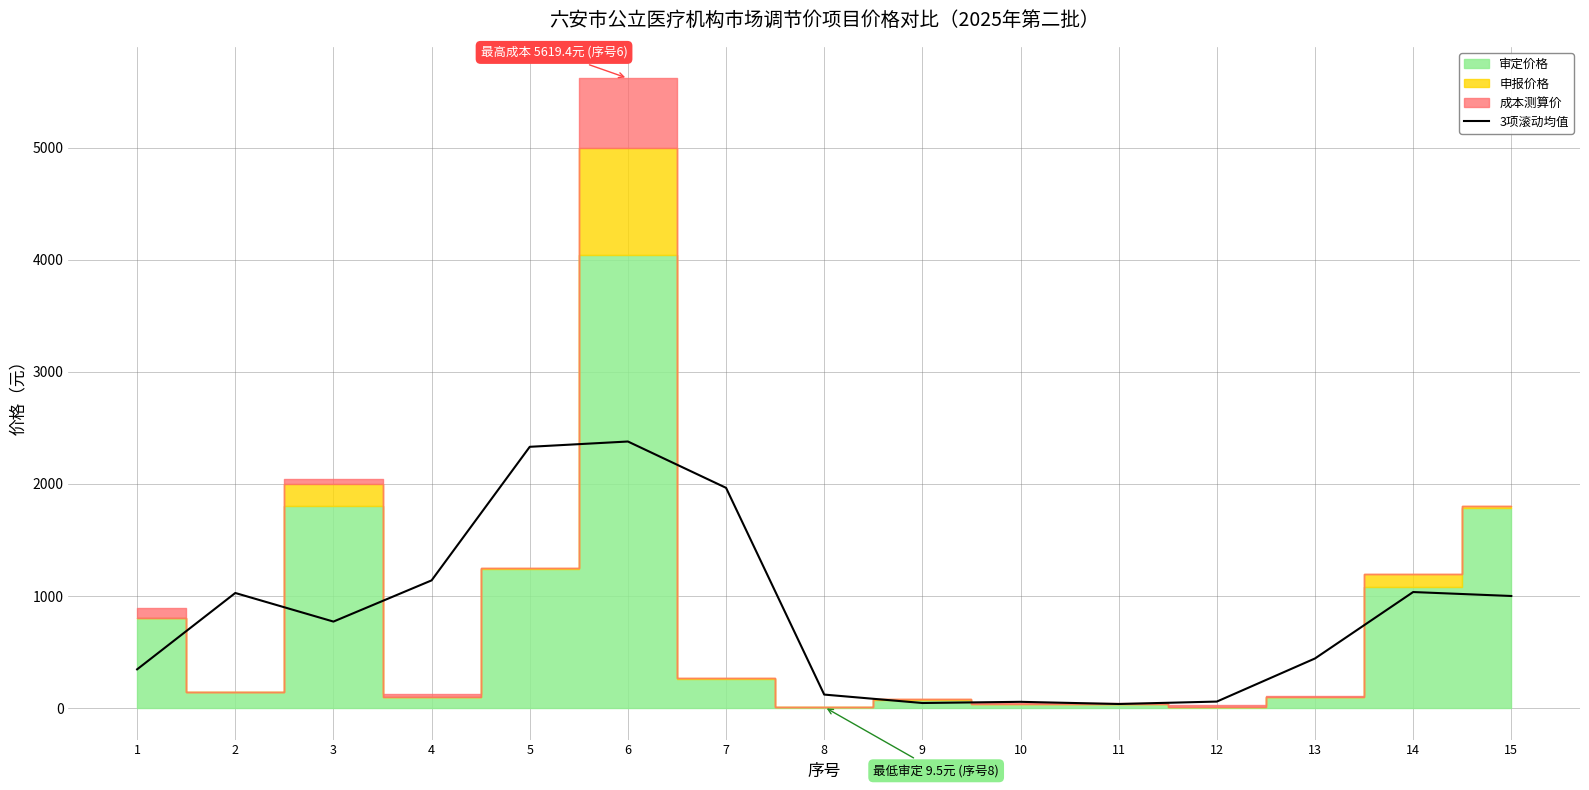

True or false: the data has more than 2 interior local peaks.

True